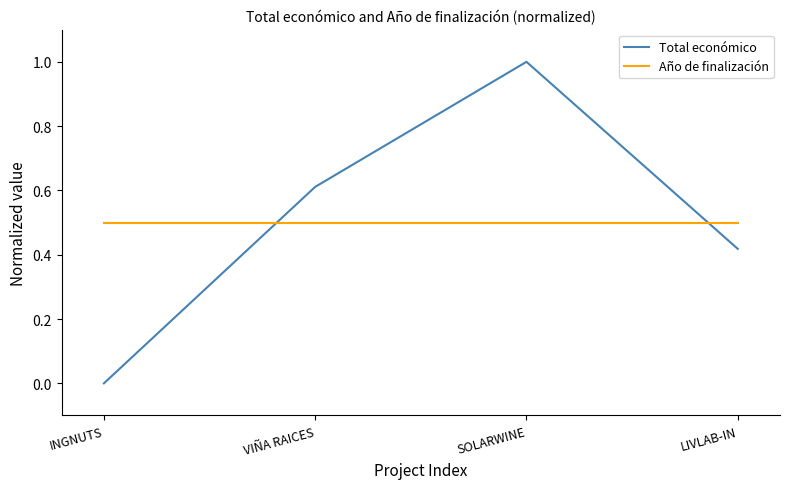

Is it true that Año de finalización equals 0.1 at INGNUTS?

False